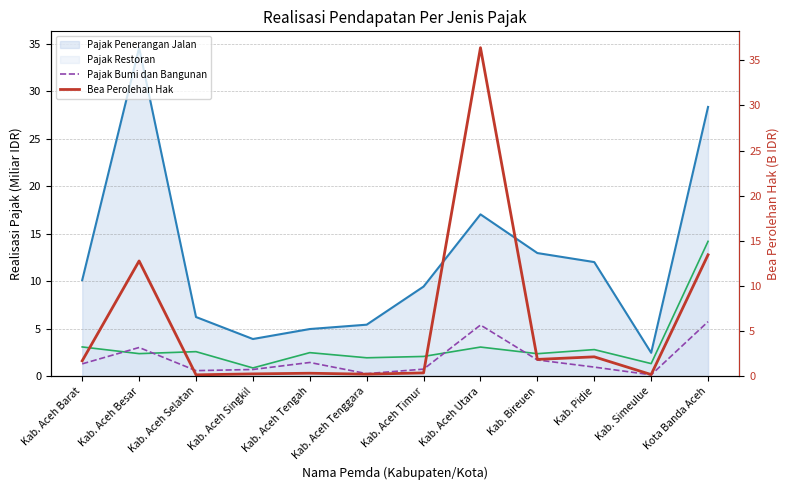

True or false: Bea Perolehan Hak has more than 1 points higher than both neighbors.

True